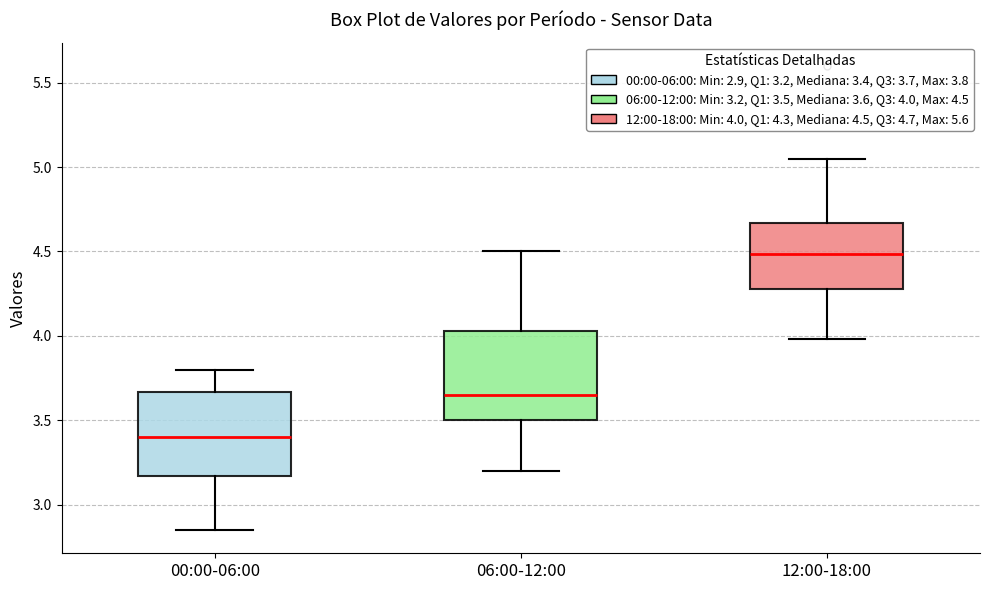

Which box's median line is the highest?

12:00-18:00